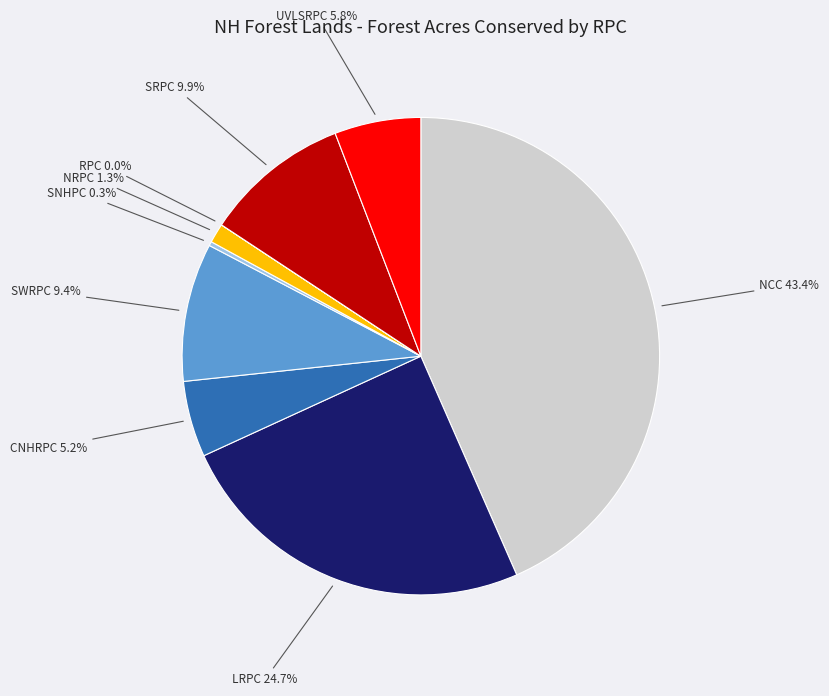

Does SNHPC represent more than half of the total?

No